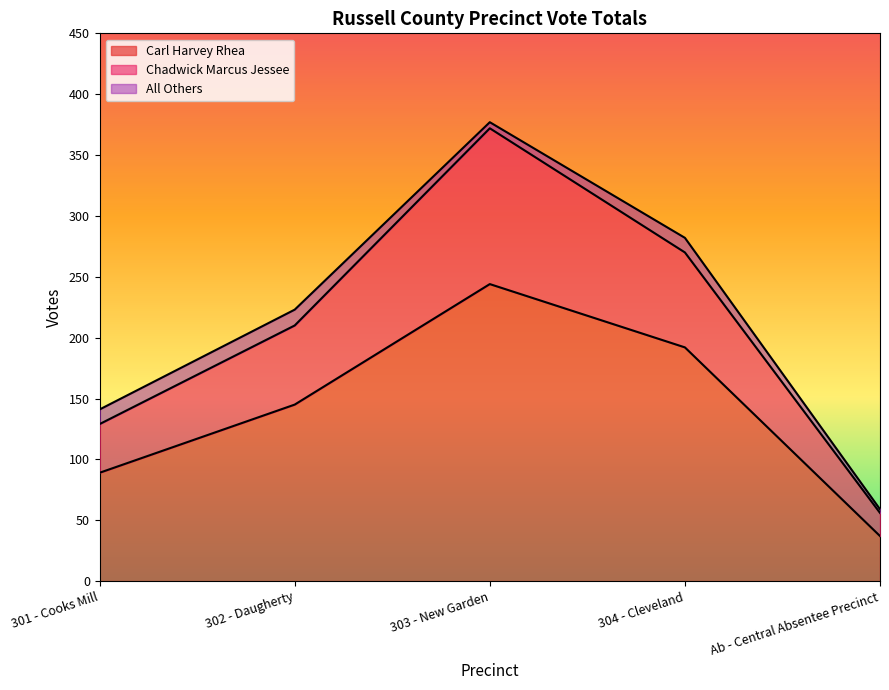

The value of Carl Harvey Rhea at 303 - New Garden is 244. True or false?

True